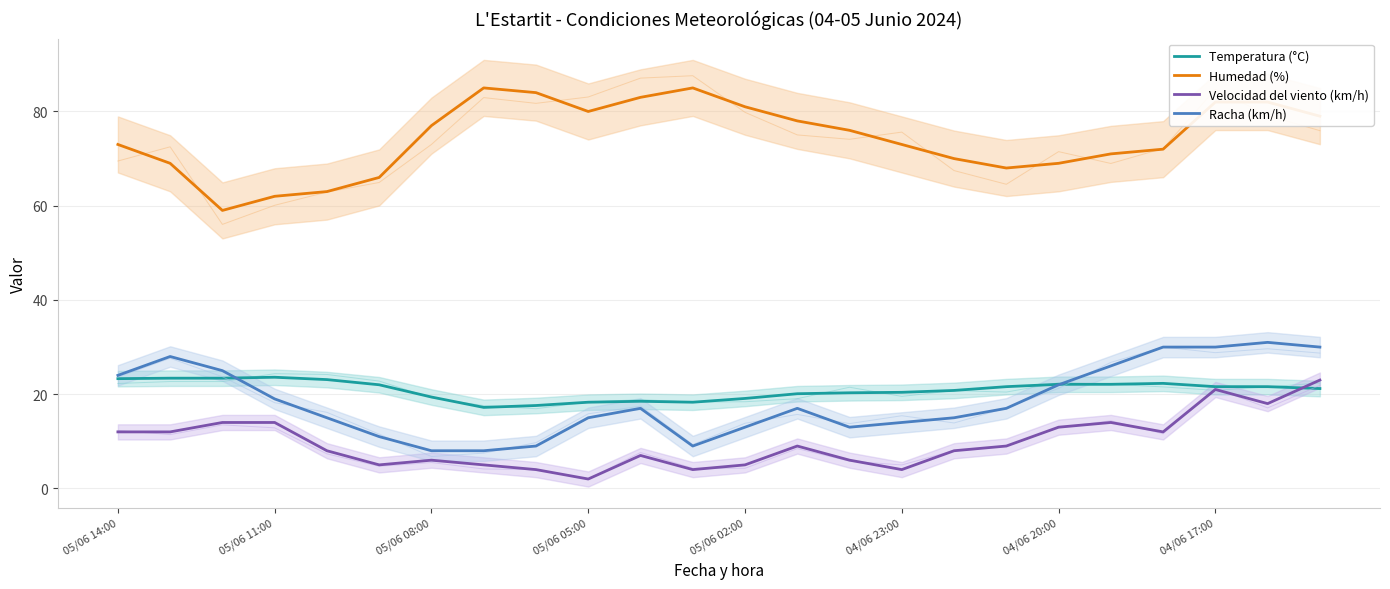

How many lines are shown in the chart?

4